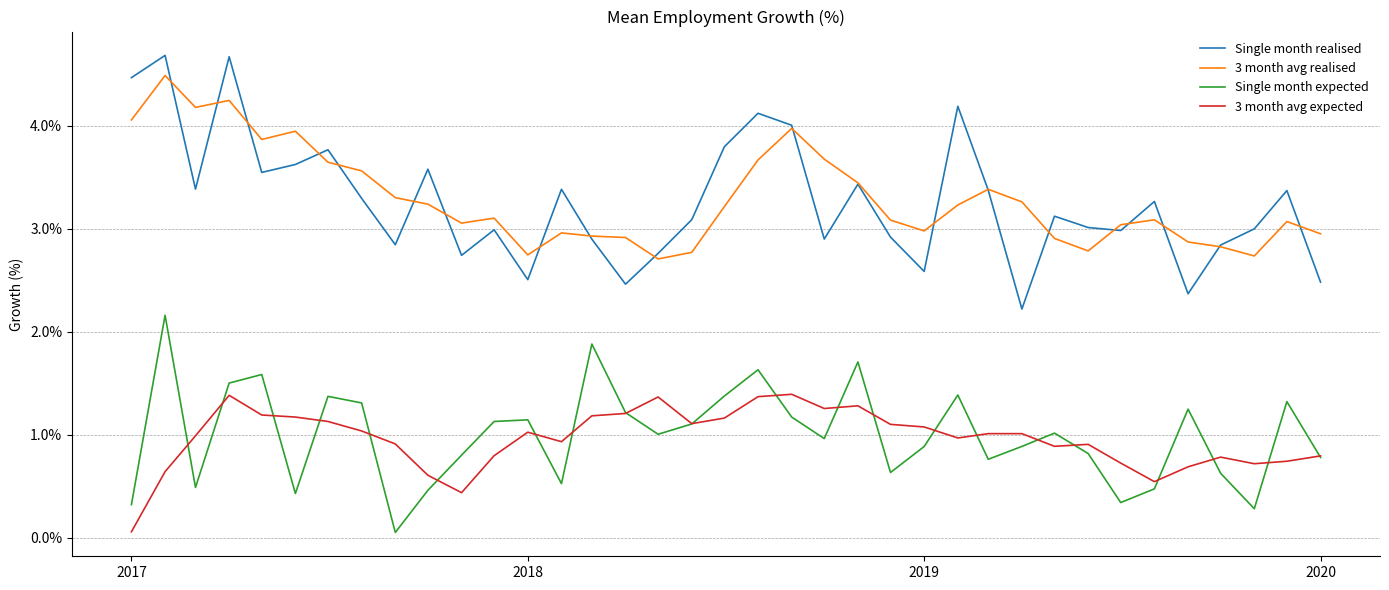

True or false: Single month realised and 3 month avg expected cross at least once.

False